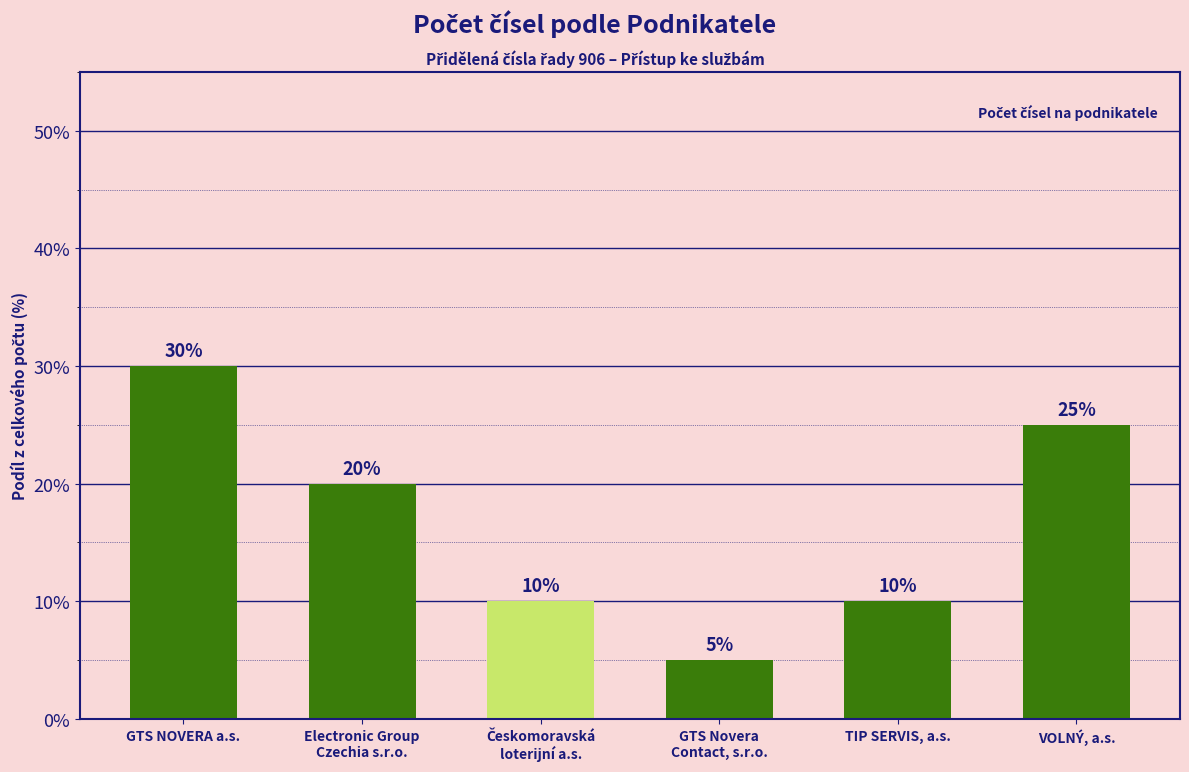

What is the change in value from TIP SERVIS, a.s. to VOLNÝ, a.s.?

+15